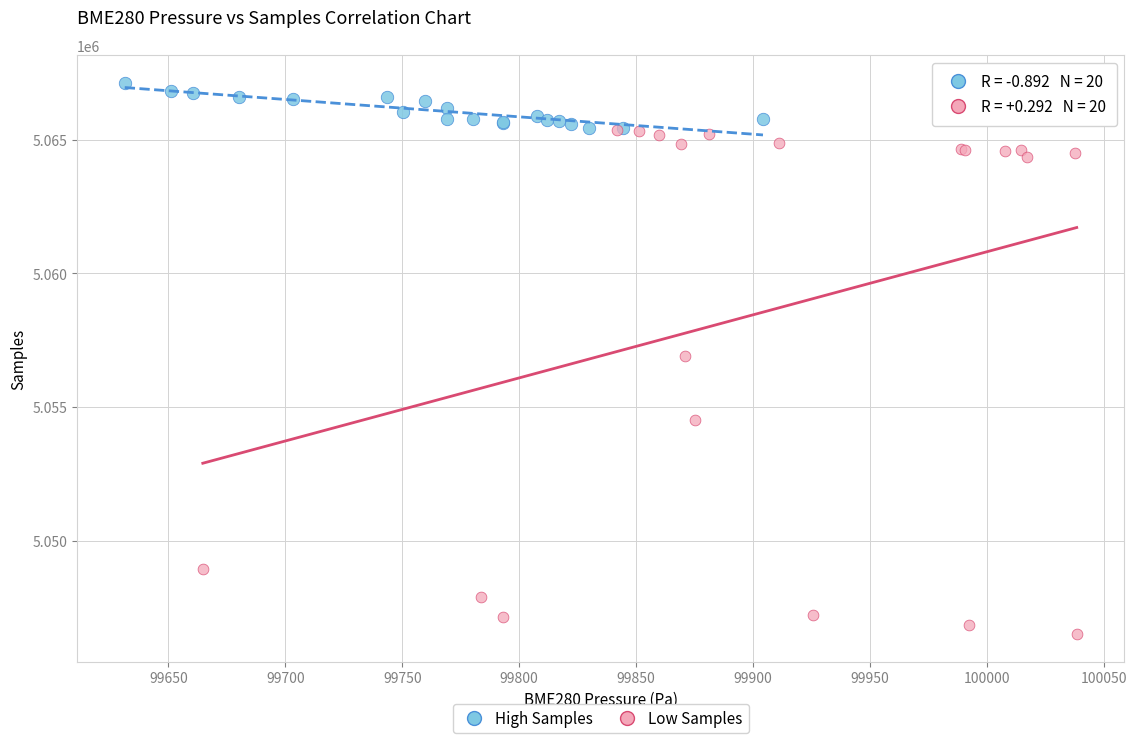

Which series contains the highest Y value?

High Samples